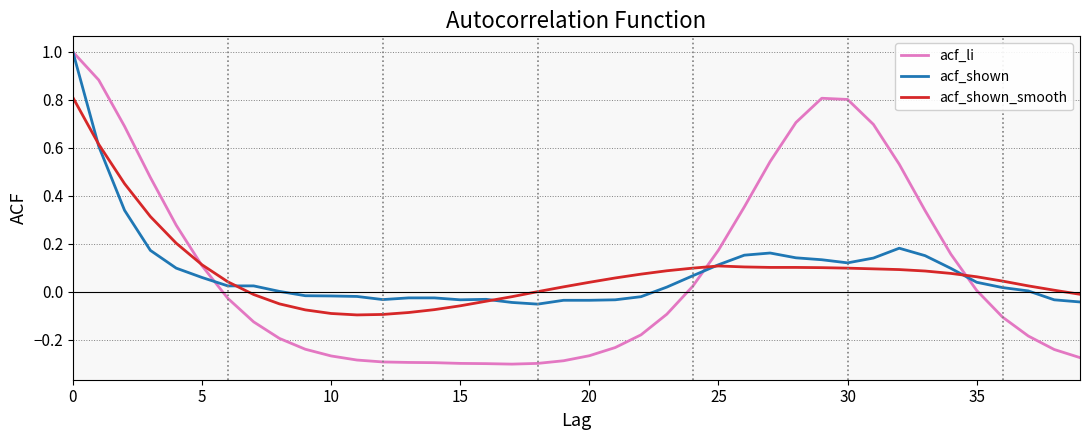

Which series has the largest range (max minus min)?

acf_li